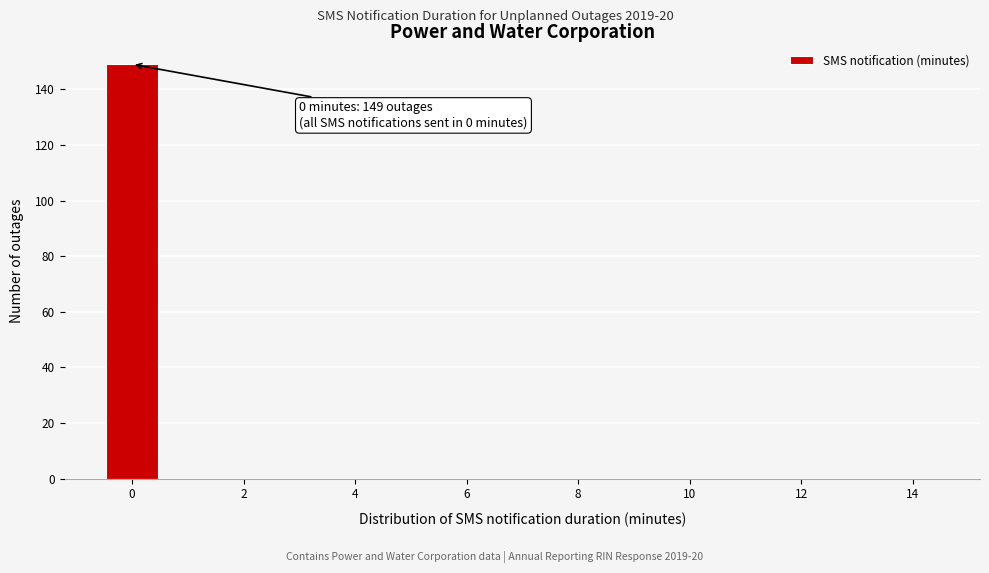

Over which range of the x-axis is the bar tallest?

-0.5 to 0.5